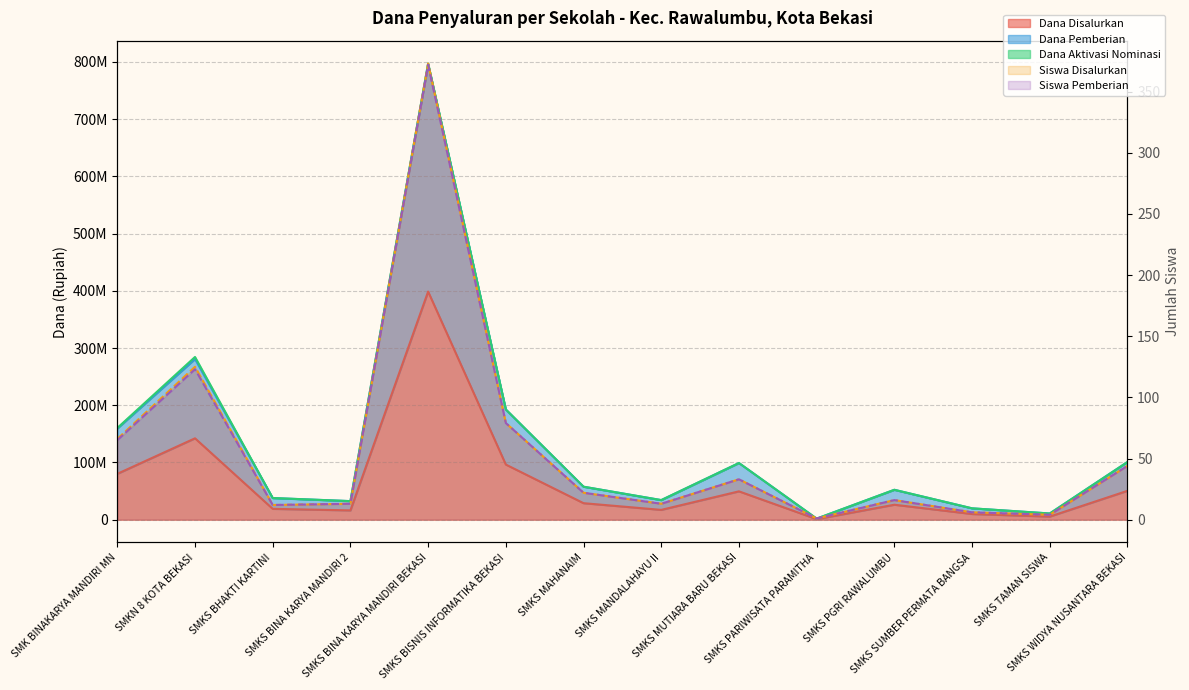

How many lines are shown in the chart?

4